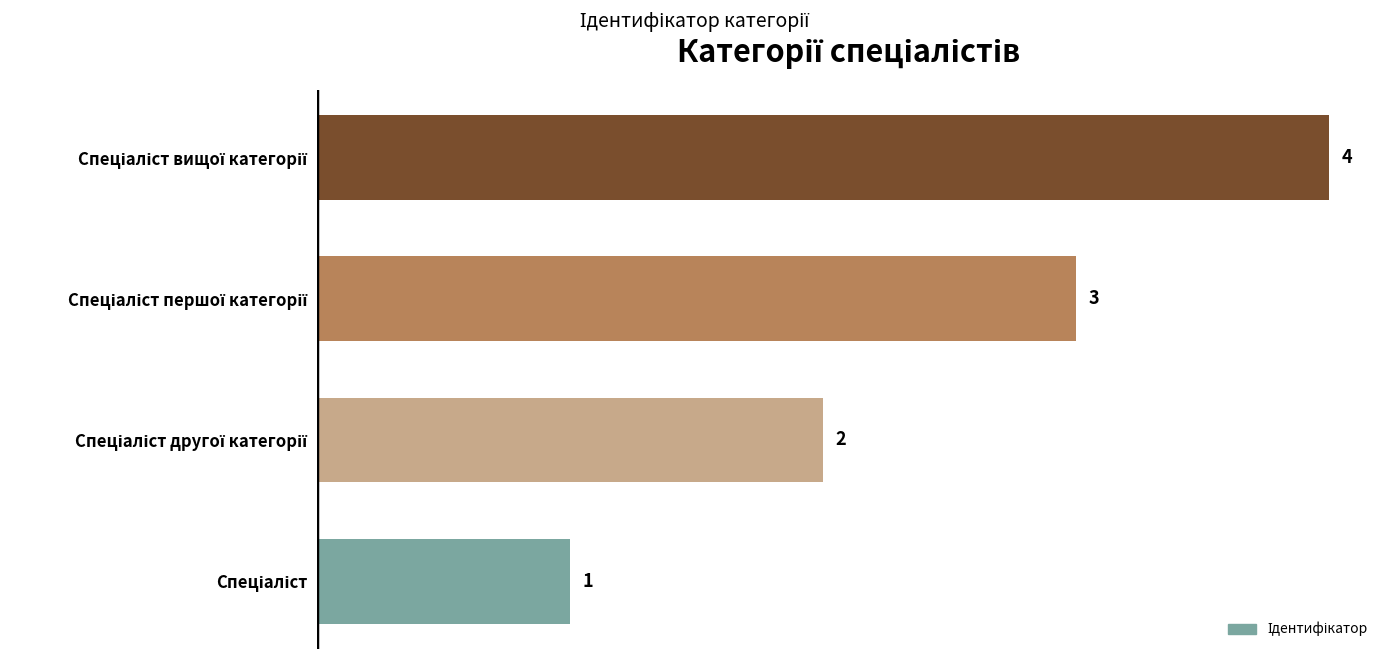

Count the values in the range 2 to 4.

3